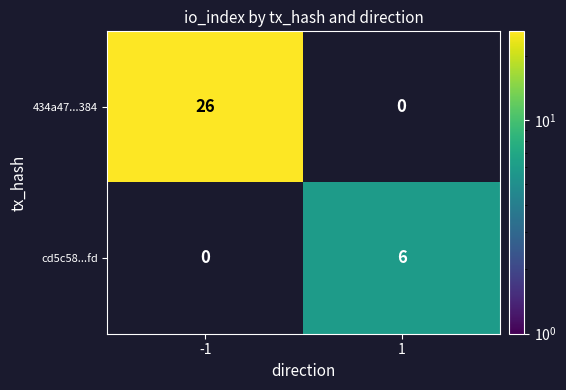

List the series in order of their peak value, highest first.

434a47...384, cd5c58...fd